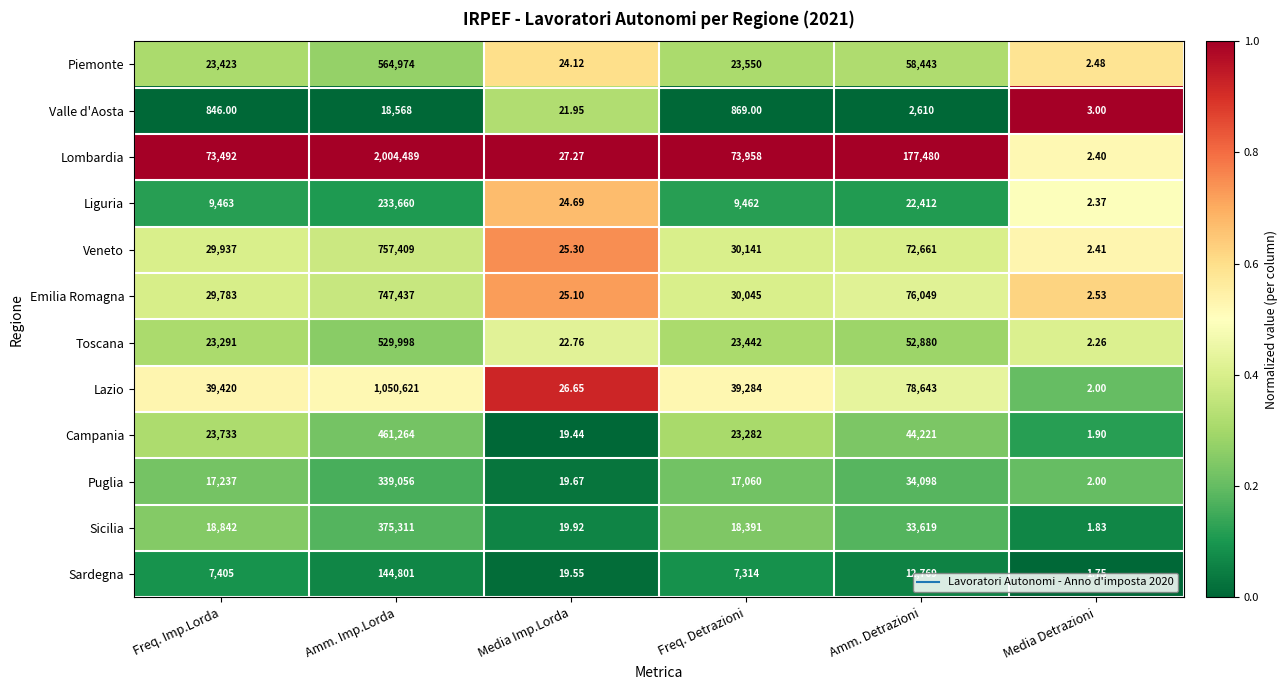

Where is Puglia nearest to the value 169529?

Amm. Detrazioni